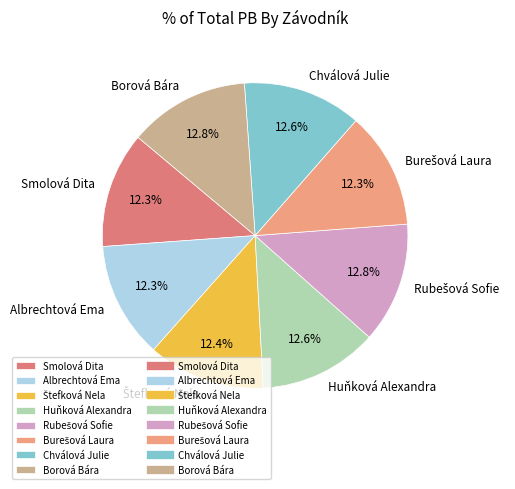

What percentage is the Albrechtová Ema slice, to the nearest percent?

12%